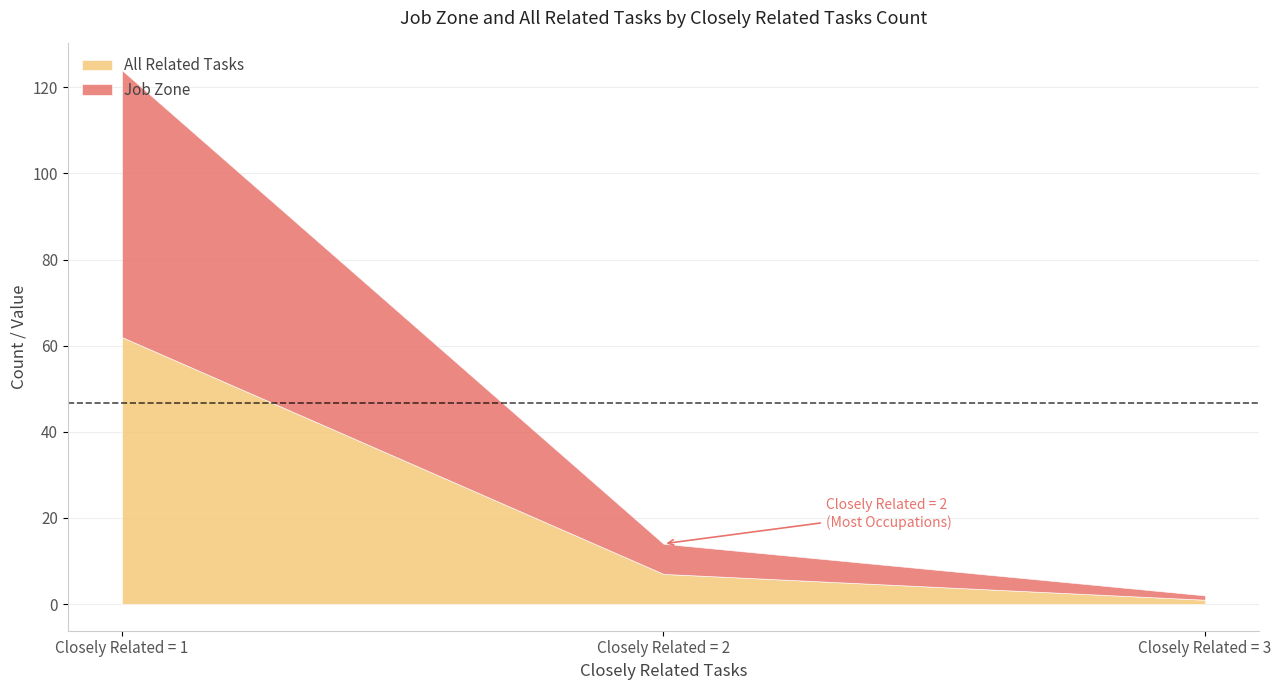

At how many categories does at least one series exceed 2?

2